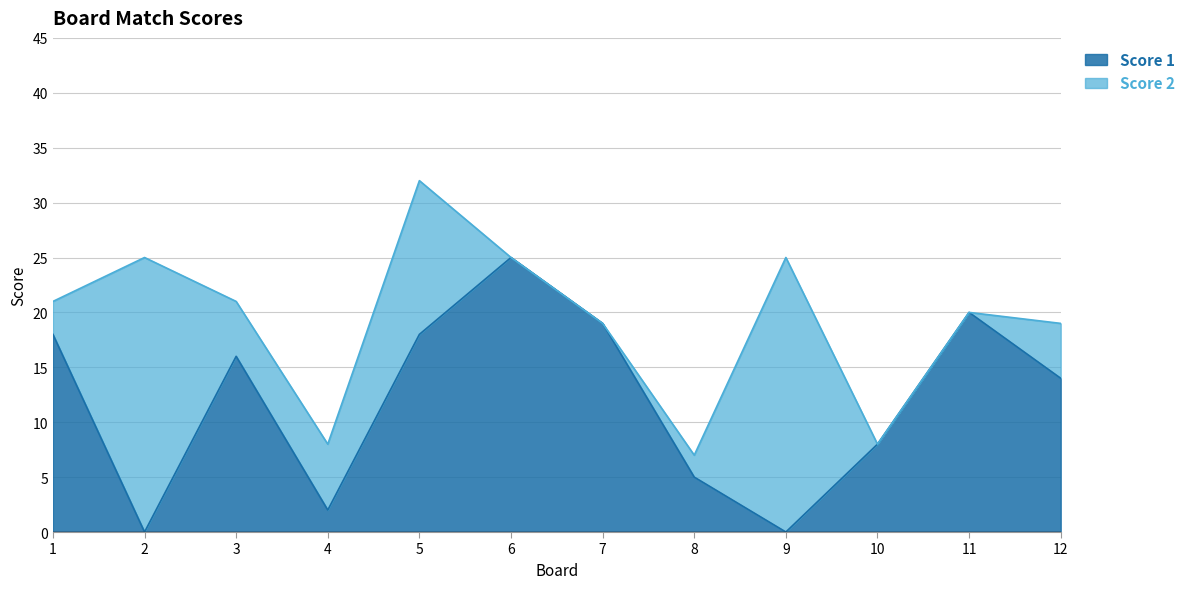

The value at 10 is 14. True or false?

False